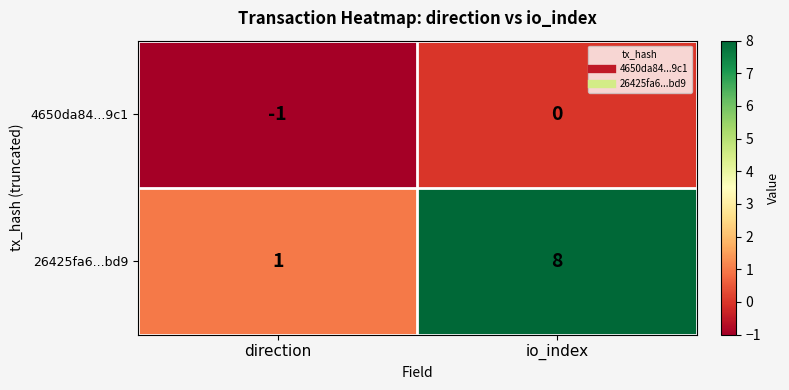

What value does the 26425fa6...bd9 series have at io_index?

8